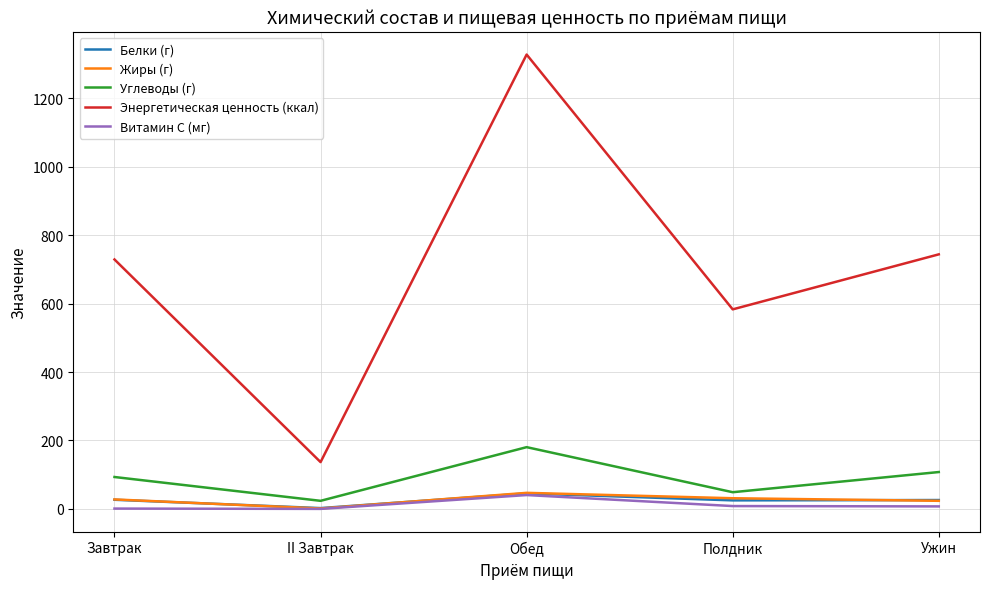

True or false: Витамин С (мг) and Энергетическая ценность (ккал) intersect in this chart.

False